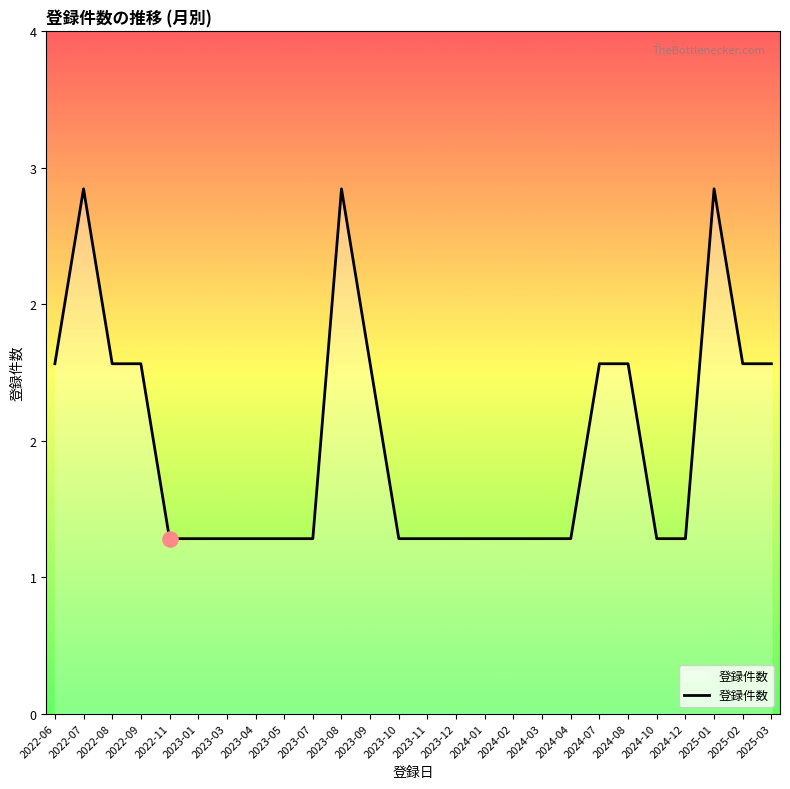

Between 2022-07 and 2023-01, which is larger?

2022-07